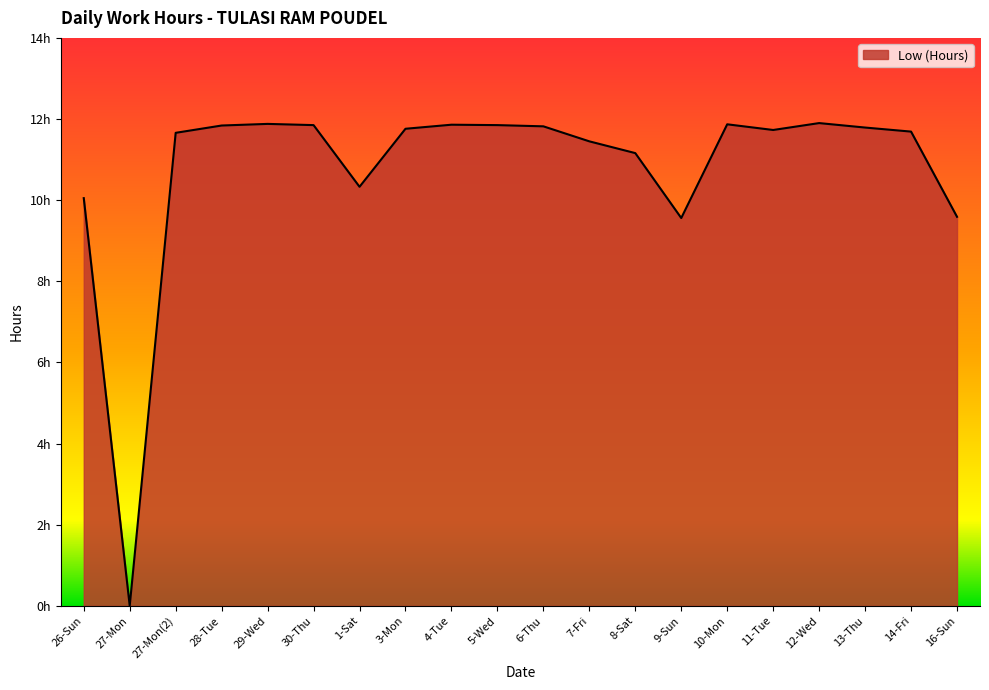

Which has a higher value, 5-Wed or 16-Sun?

5-Wed